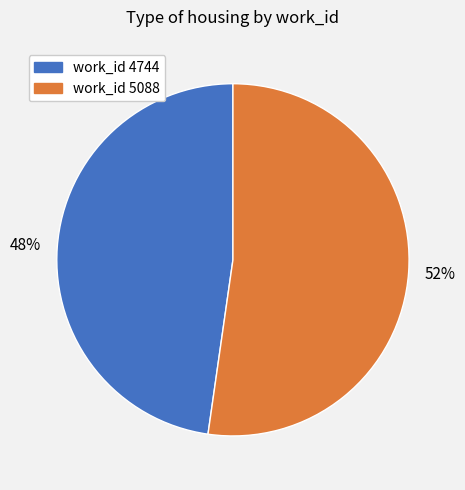

Which category has the smallest portion of the pie?

work_id 4744